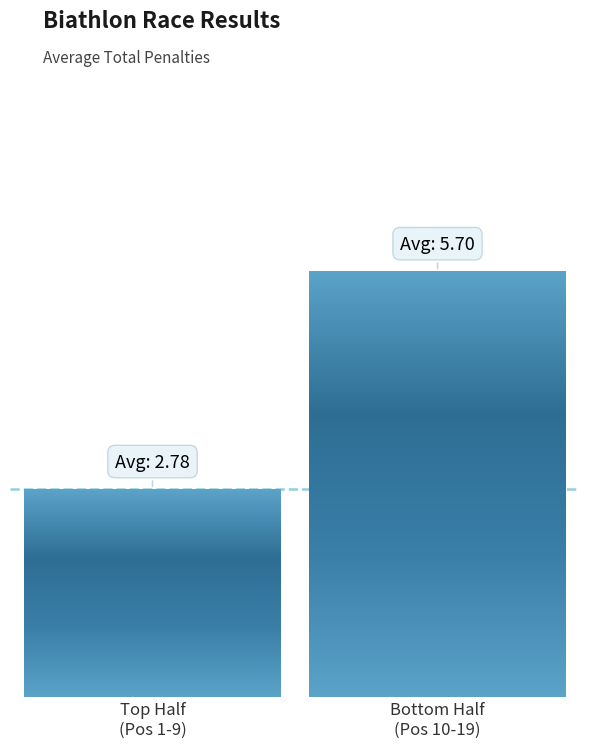

Are the bars grouped side by side (vs. stacked)?

Yes